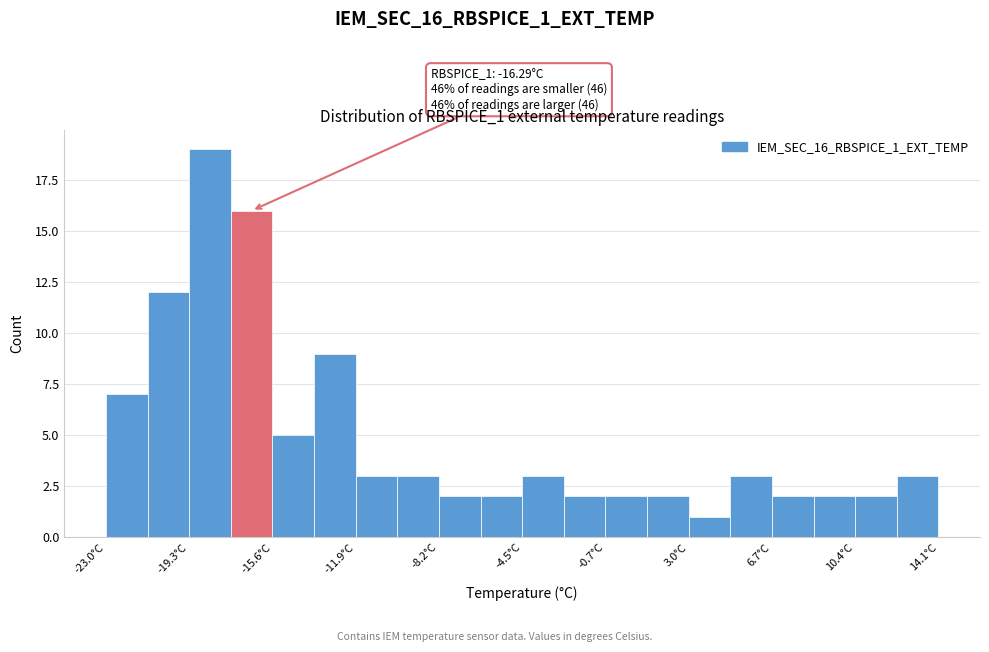

Read against the x-axis, roughly where is the centre of the tallest bar?

-18.5